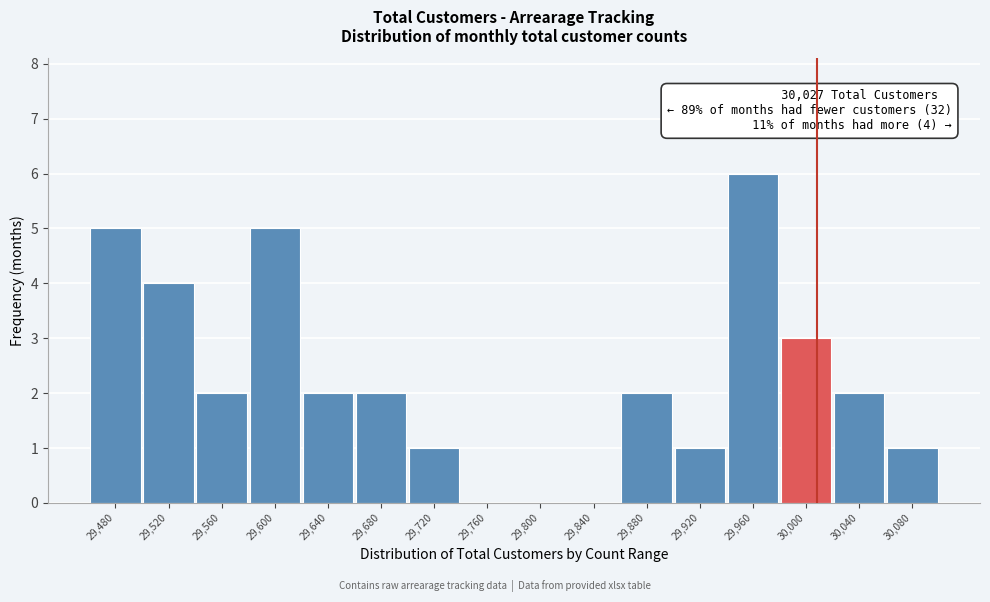

Reading left to right, list all the values displayed in this chart.

29,480=5	29,520=4	29,560=2	29,600=5	29,640=2	29,680=2	29,720=1	29,760=0	29,800=0	29,840=0	29,880=2	29,920=1	29,960=6	30,000=3	30,040=2	30,080=1